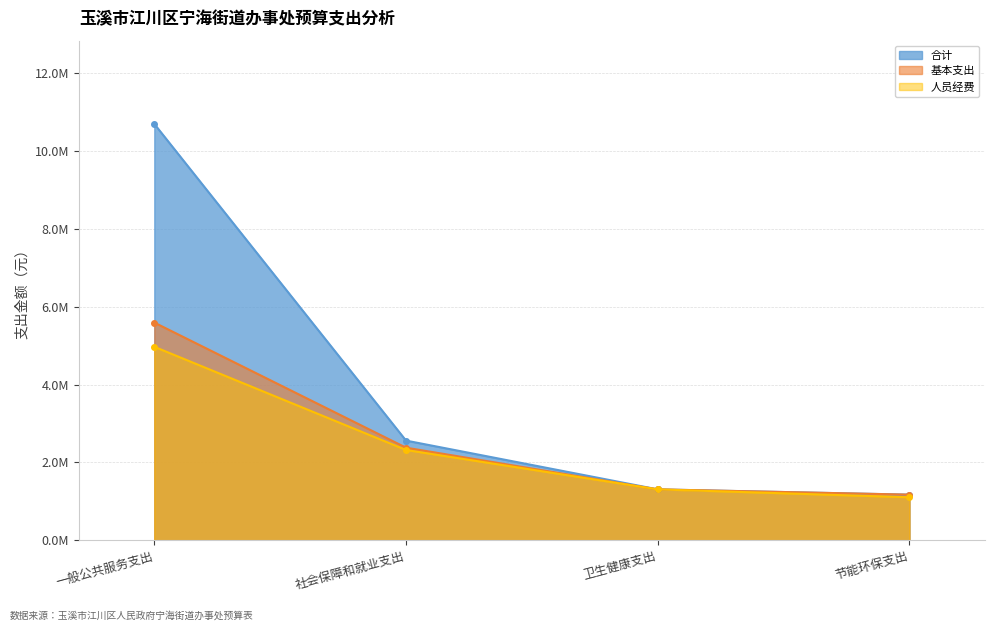

List the series in order of their peak value, lowest first.

人员经费, 基本支出, 合计